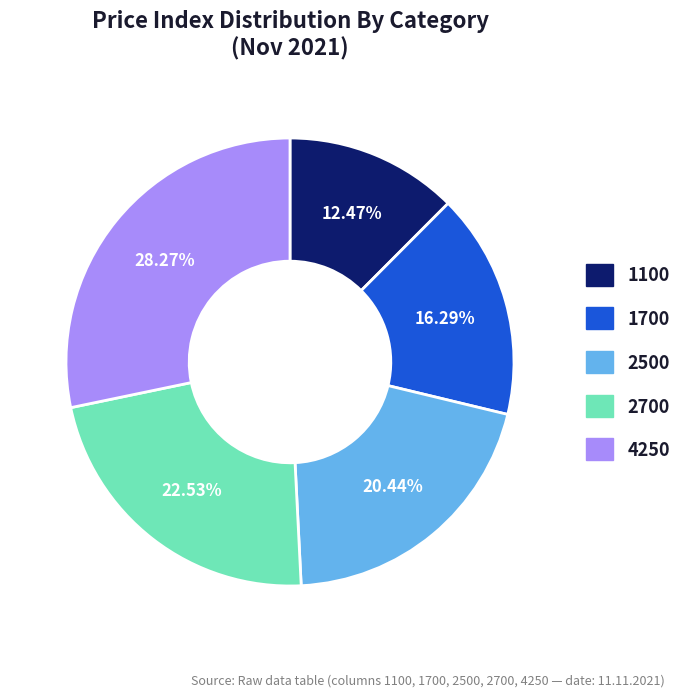

Is 1700 the majority of the pie?

No